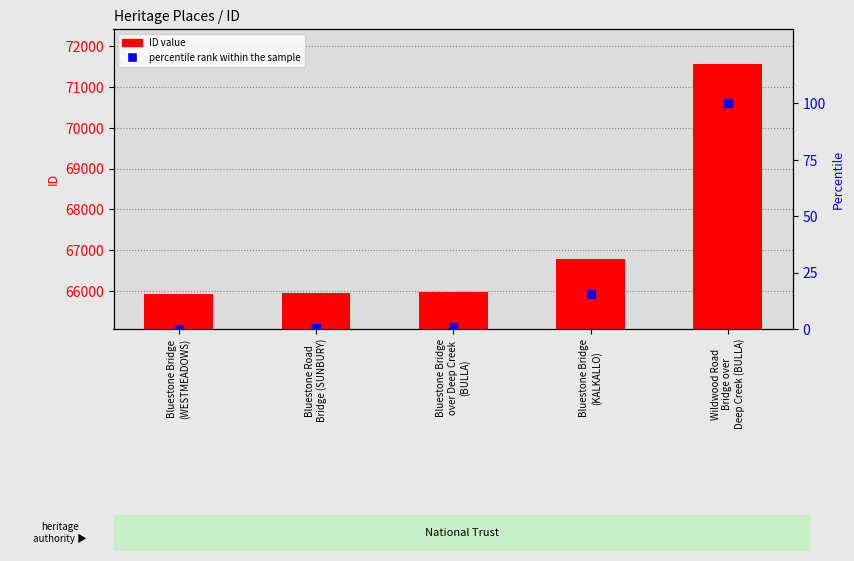

What are all the series names shown in the legend?

ID value, percentile rank within the sample